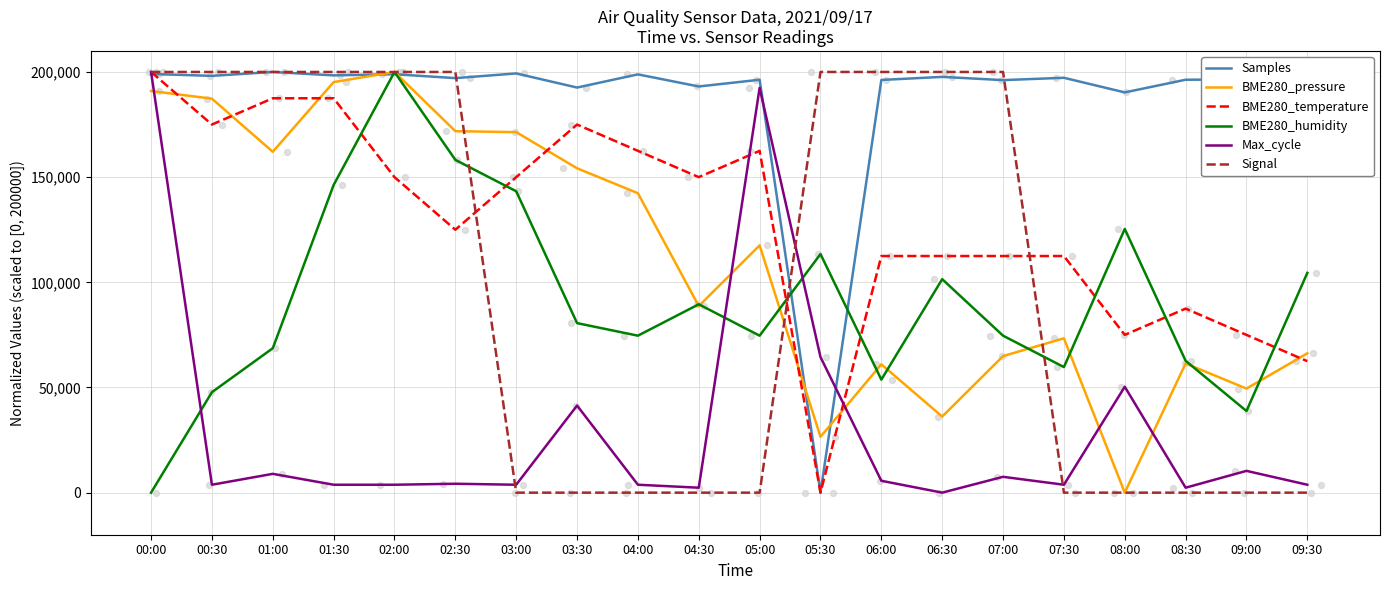

What are all the series names shown in the legend?

Samples, BME280_pressure, BME280_temperature, BME280_humidity, Max_cycle, Signal